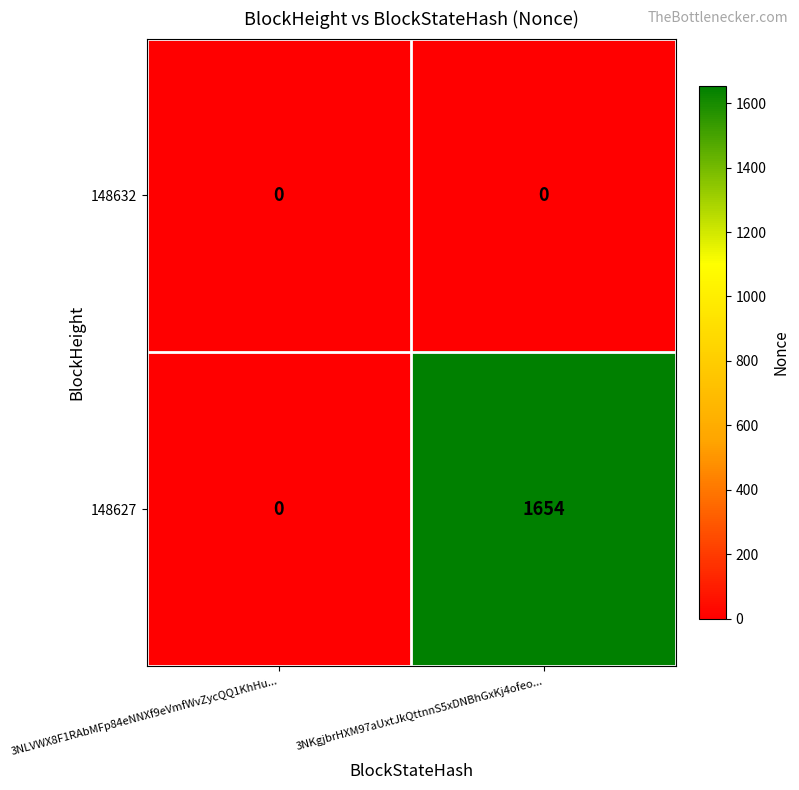

Rank the series by their maximum value, from highest to lowest.

148627, 148632